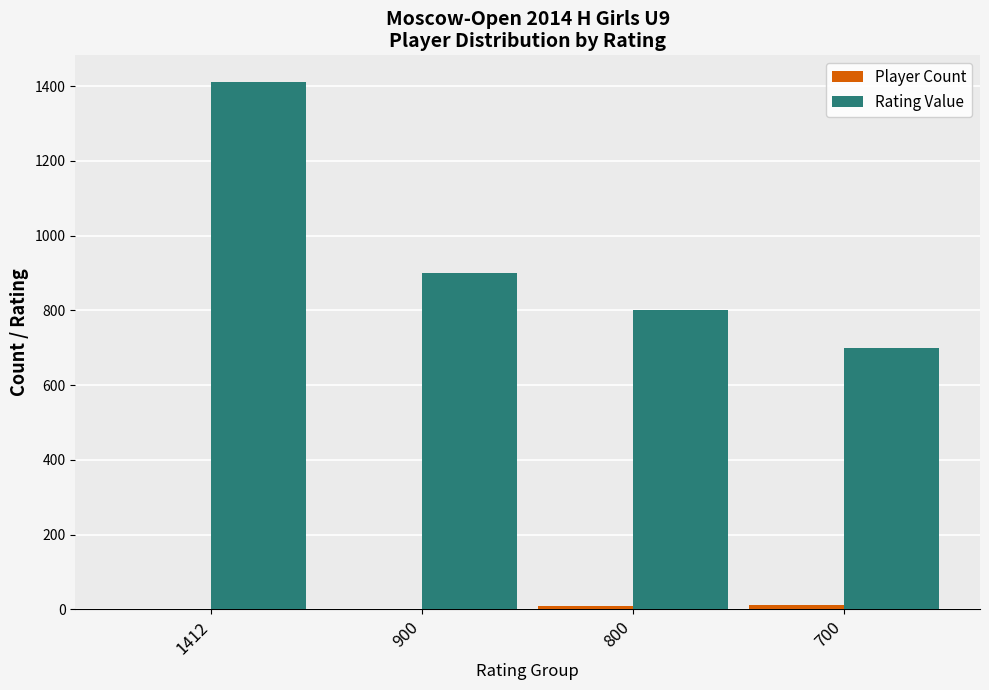

Which category has the highest value in the Rating Value series?

1412